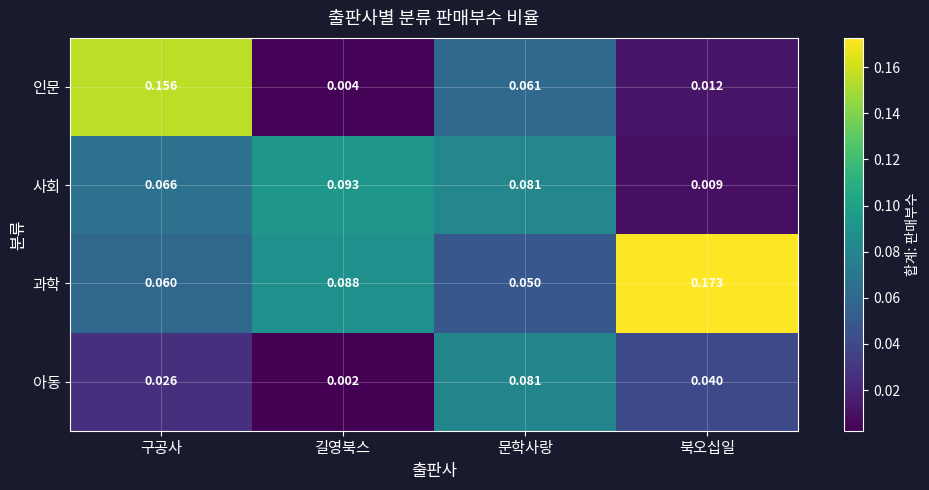

At which label is 과학 closest to 0?

문학사랑